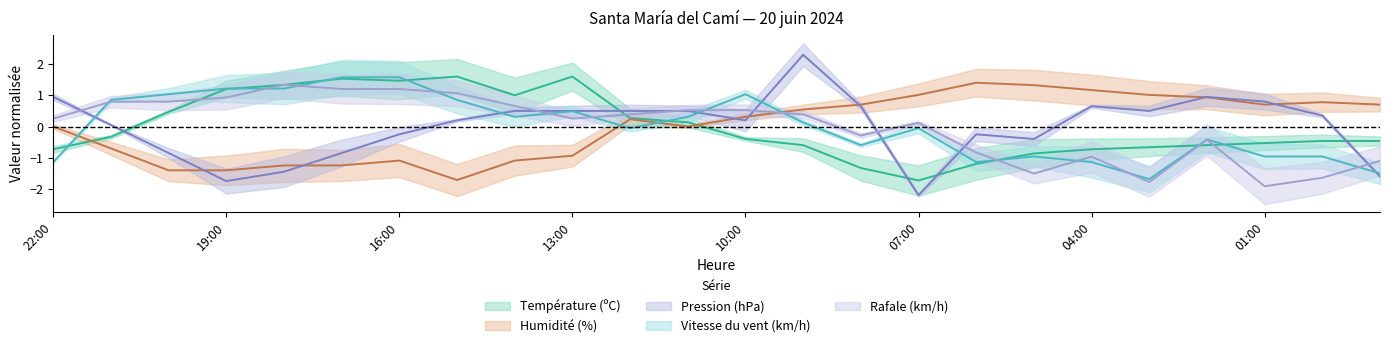

What are all the series names shown in the legend?

Température (ºC), Vitesse du vent (km/h), Humidité (%), Pression (hPa), Rafale (km/h)